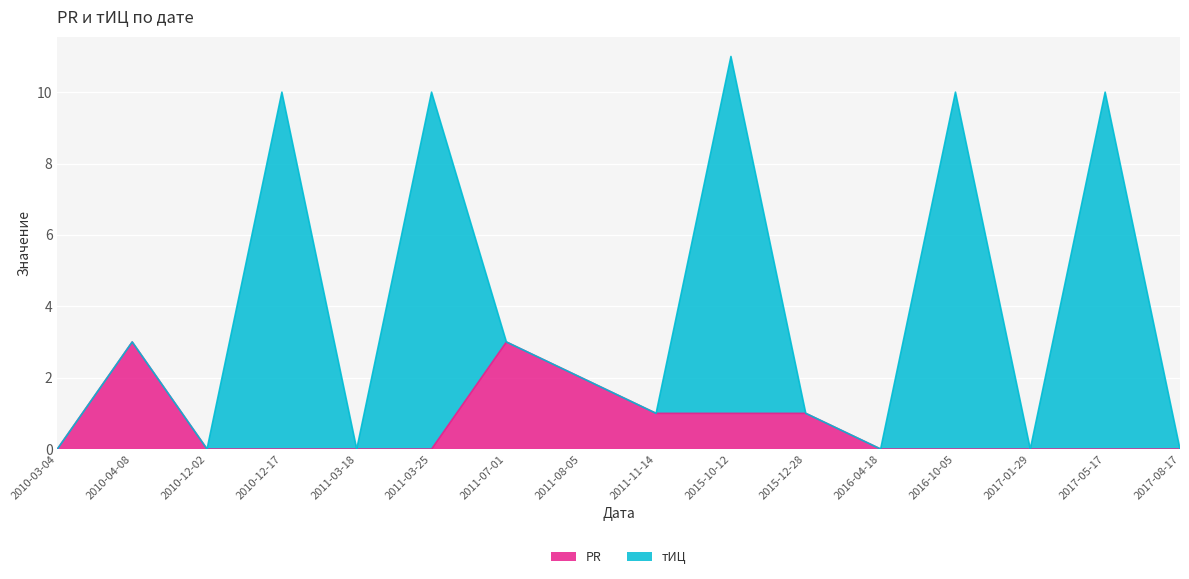

Rank the categories by value from lowest to highest.

2010-03-04, 2010-12-02, 2010-12-17, 2011-03-18, 2011-03-25, 2016-04-18, 2016-10-05, 2017-01-29, 2017-05-17, 2017-08-17, 2011-11-14, 2015-10-12, 2015-12-28, 2011-08-05, 2010-04-08, 2011-07-01